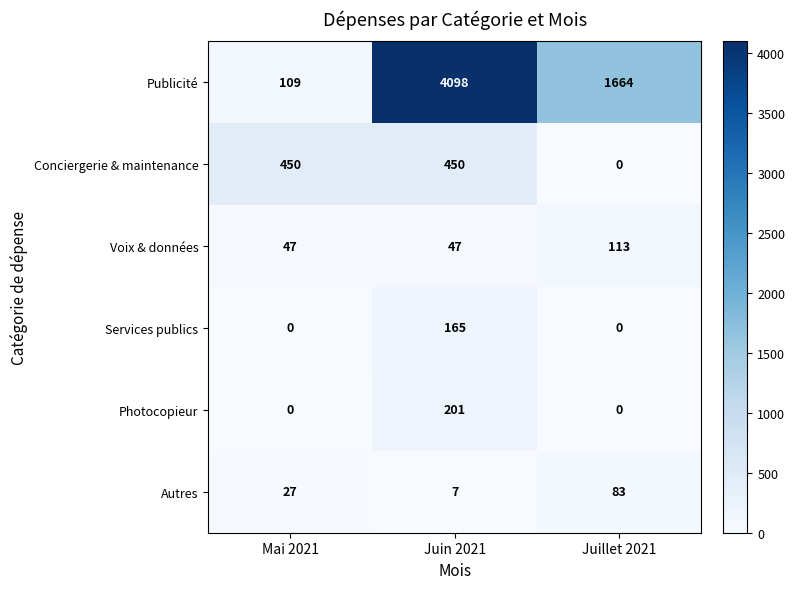

What is the maximum value shown in the chart?

4098